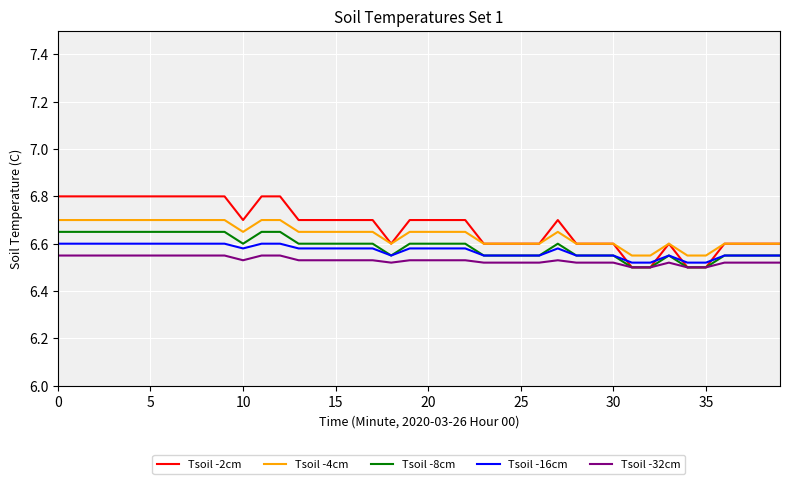

True or false: Tsoil -8cm and Tsoil -4cm intersect in this chart.

False